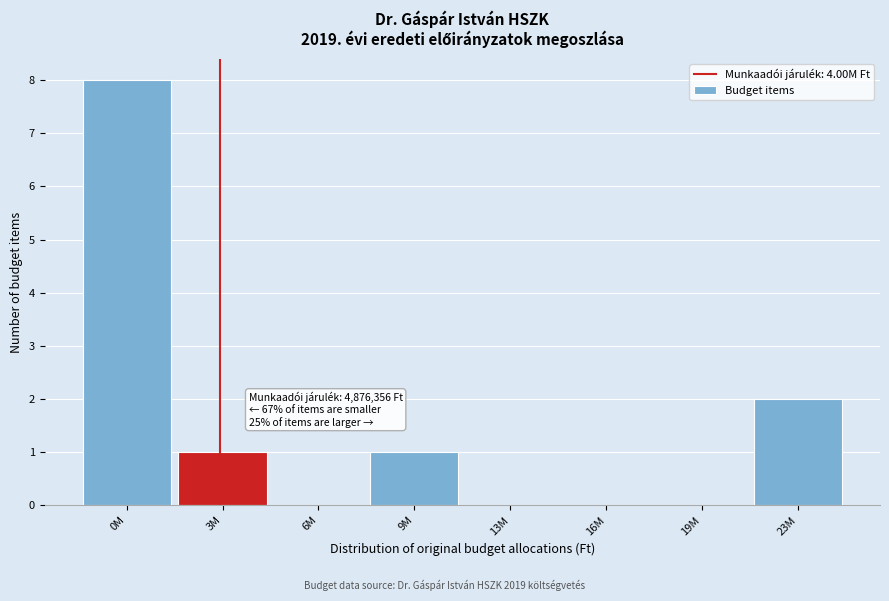

Reading left to right, extract all data points from this chart.

0M=8	3M=1	6M=0	9M=1	13M=0	16M=0	19M=0	23M=2